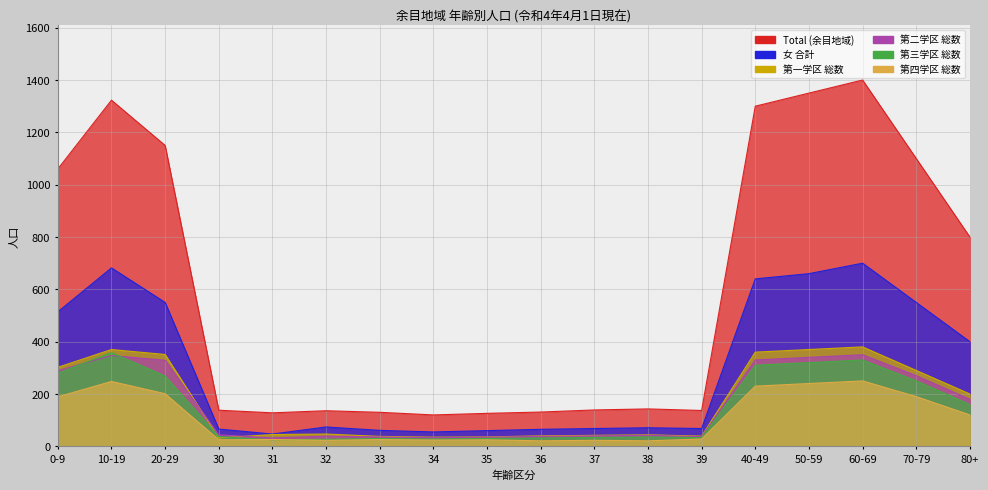

In 第四学区 総数, how many points are higher than both neighbors (excluding endpoints)?

6